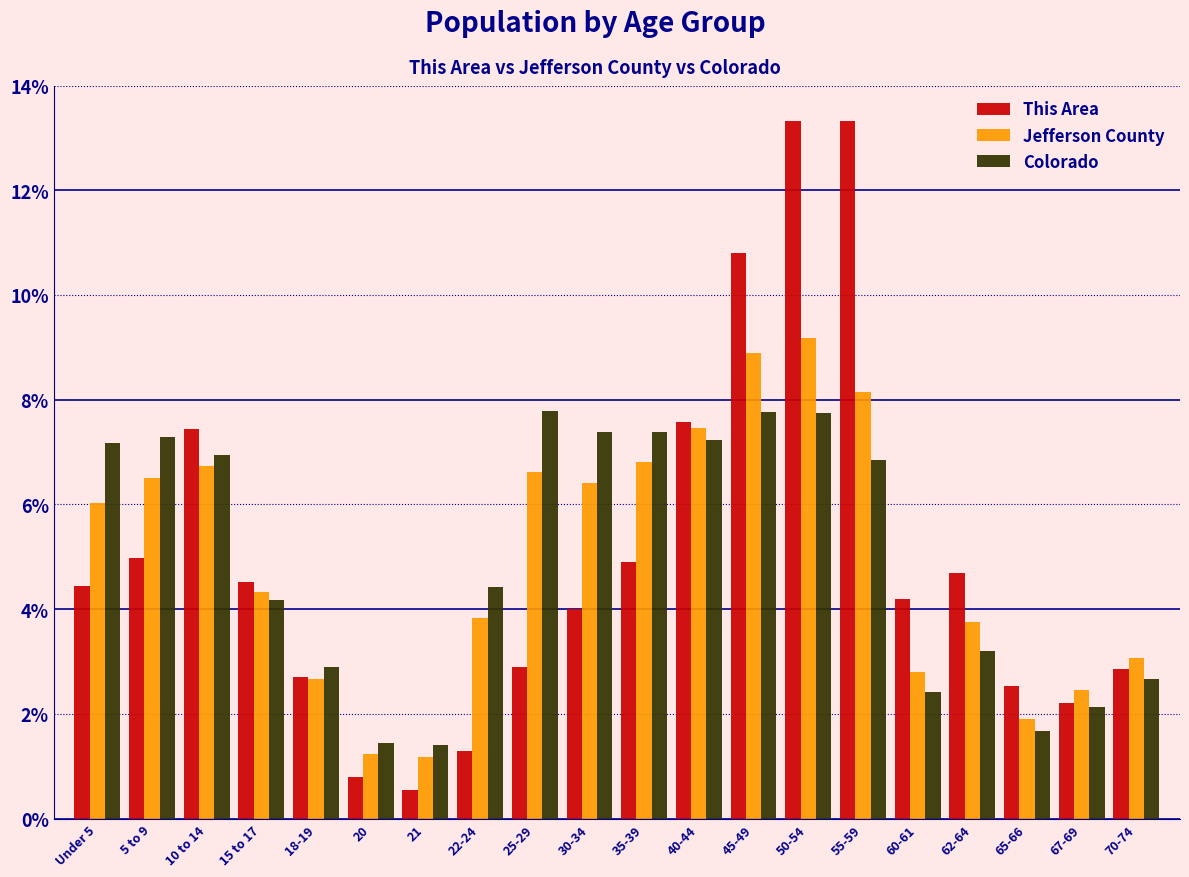

List the series in order of their peak value, lowest first.

Colorado, Jefferson County, This Area